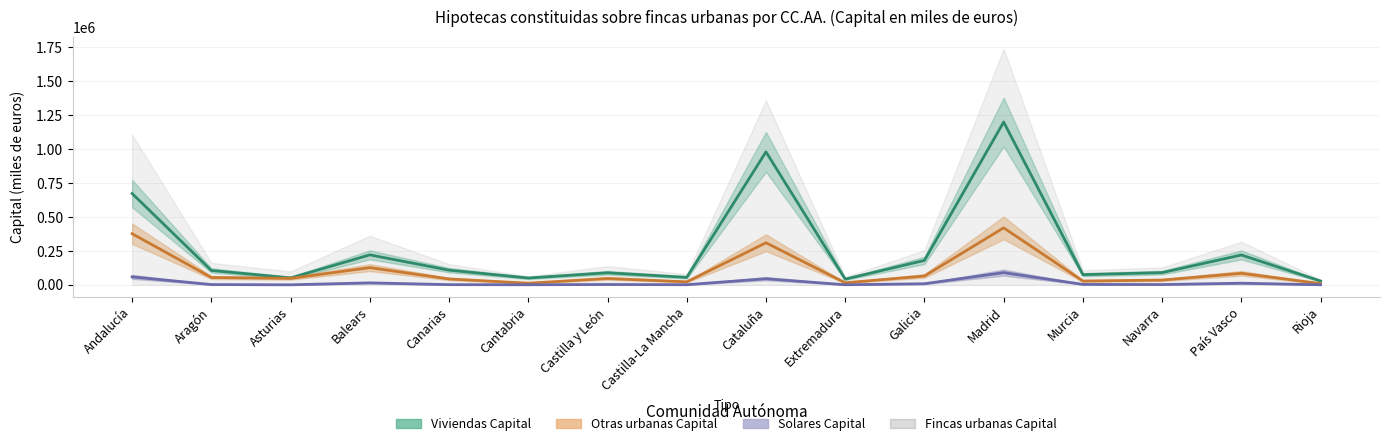

Read the Solares Capital value at Aragón, to the nearest 10.

1870